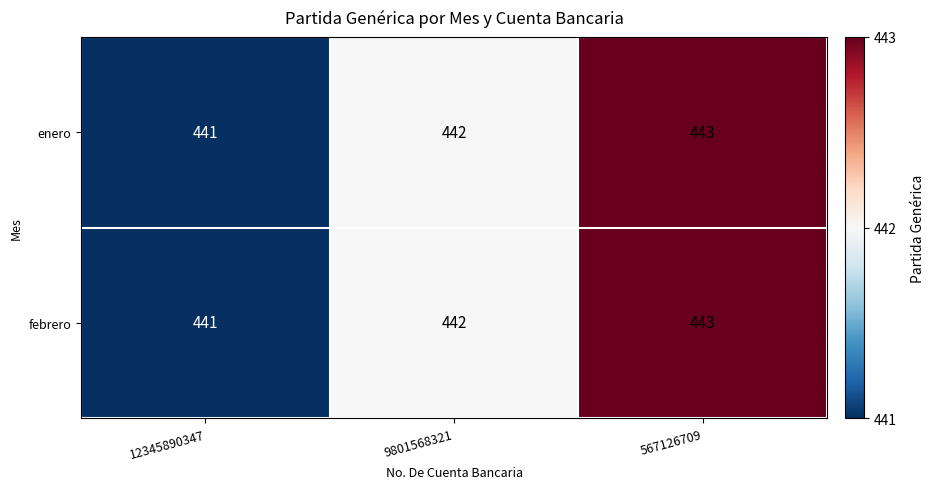

How many distinct data groups are displayed?

2